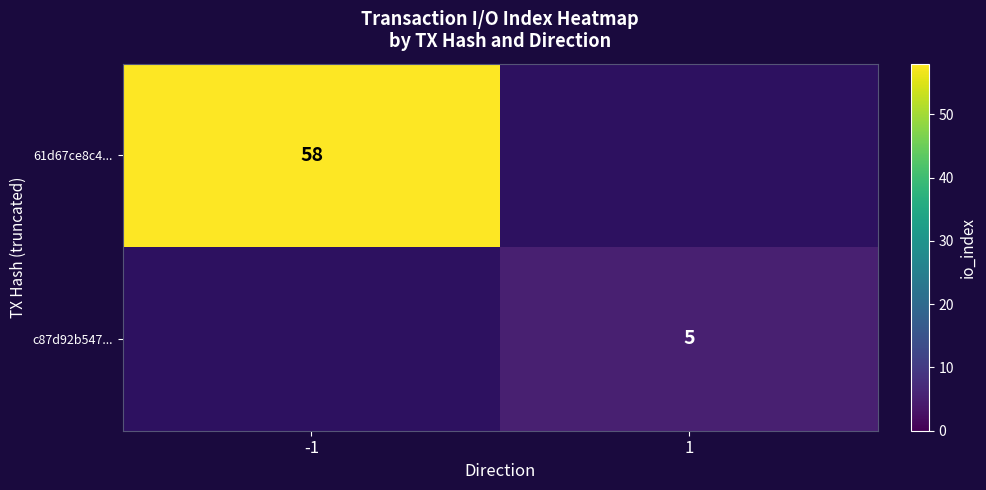

True or false: c87d92b547... has a value of 5 at 1.

True